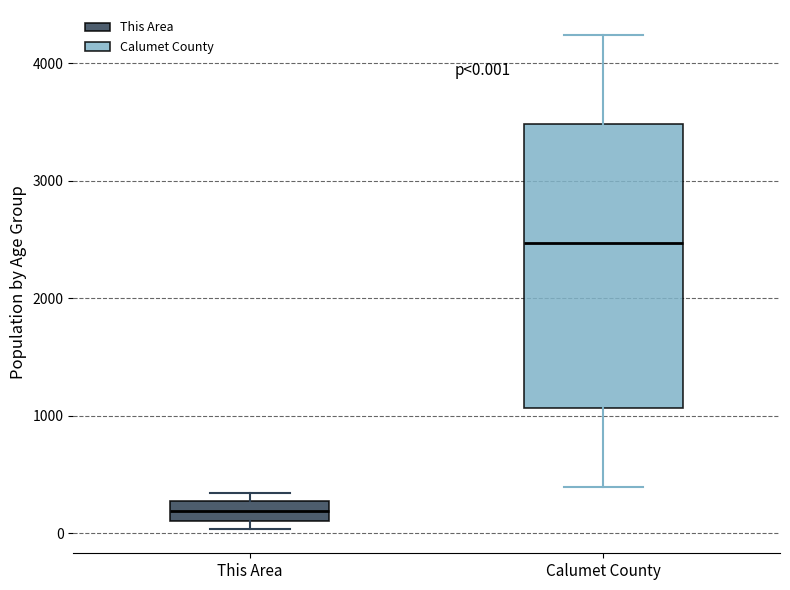

Which box has the lowest median line?

This Area